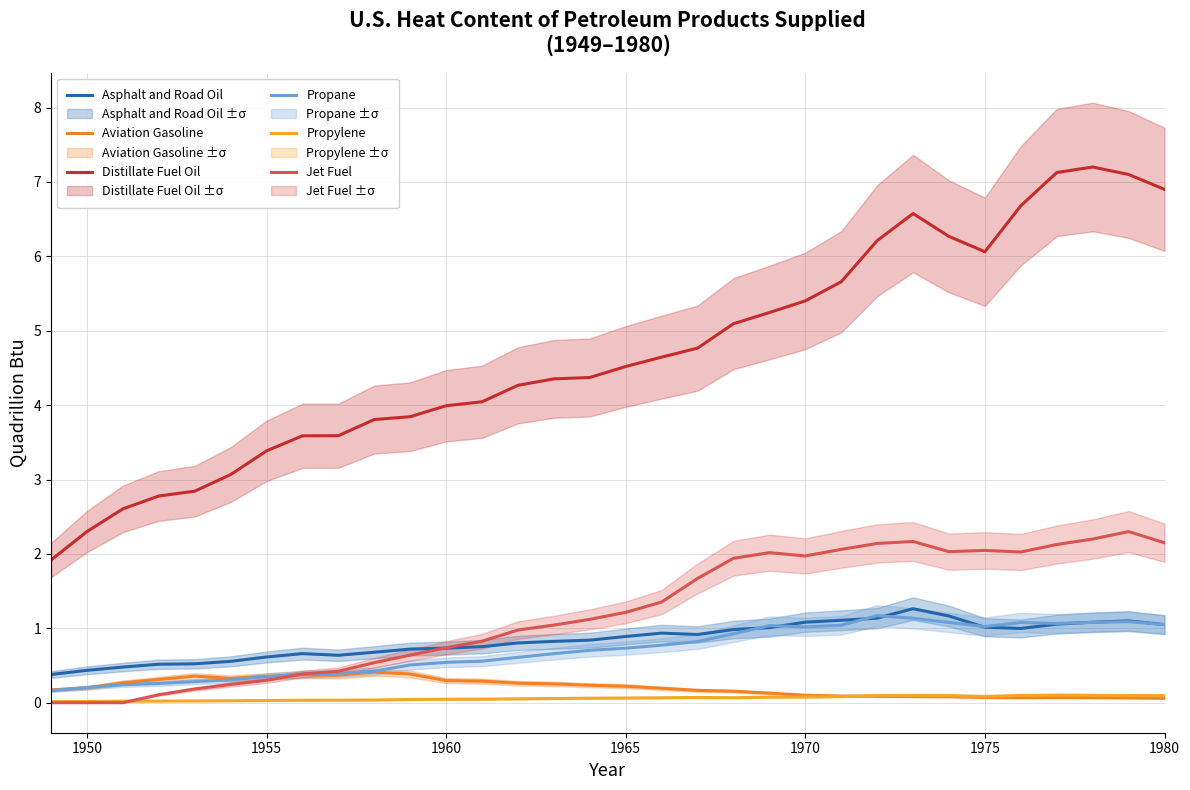

How many interior local peaks does the Distillate Fuel Oil series have?

2